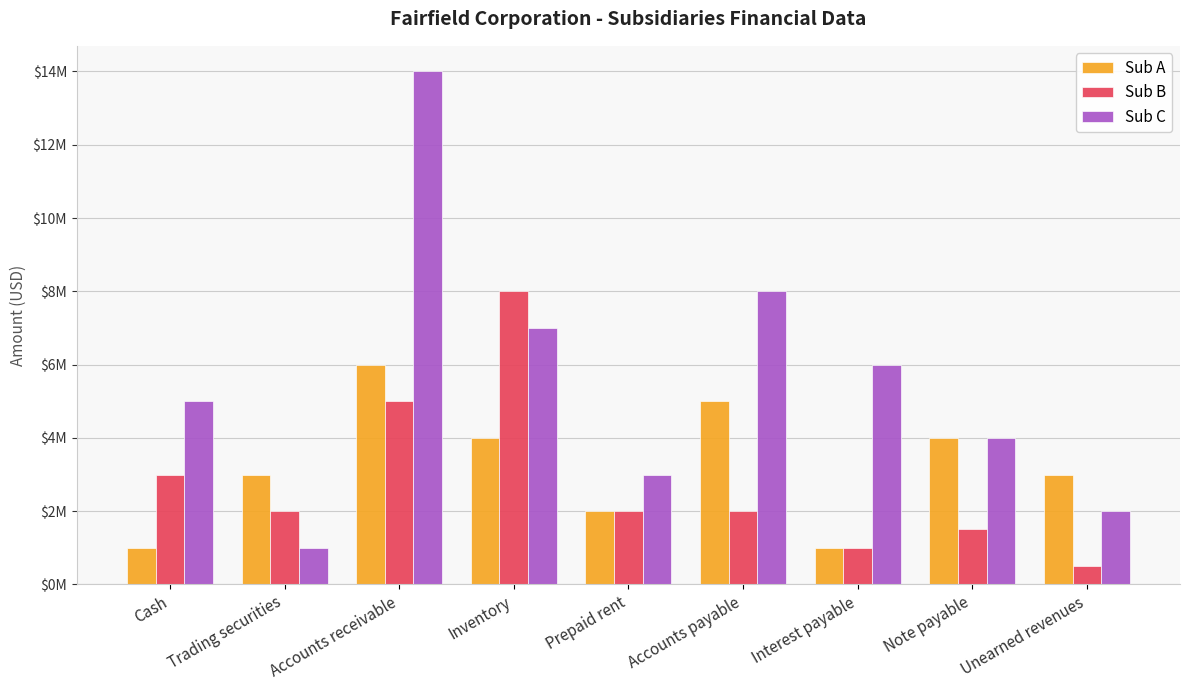

What is the average value of the Sub C series?

5555556